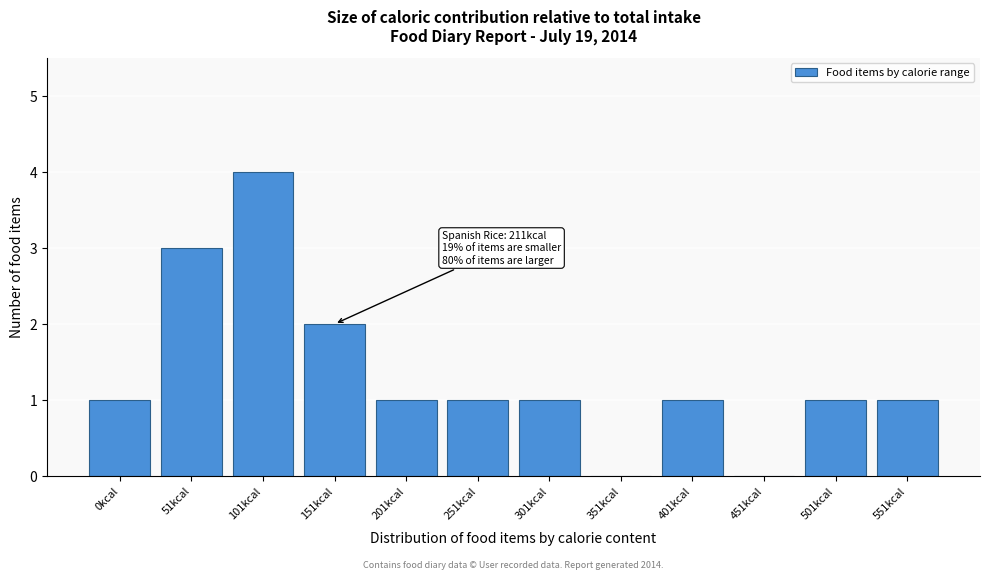

Reading left to right, transcribe all the data shown in this chart.

0kcal=1	51kcal=3	101kcal=4	151kcal=2	201kcal=1	251kcal=1	301kcal=1	351kcal=0	401kcal=1	451kcal=0	501kcal=1	551kcal=1